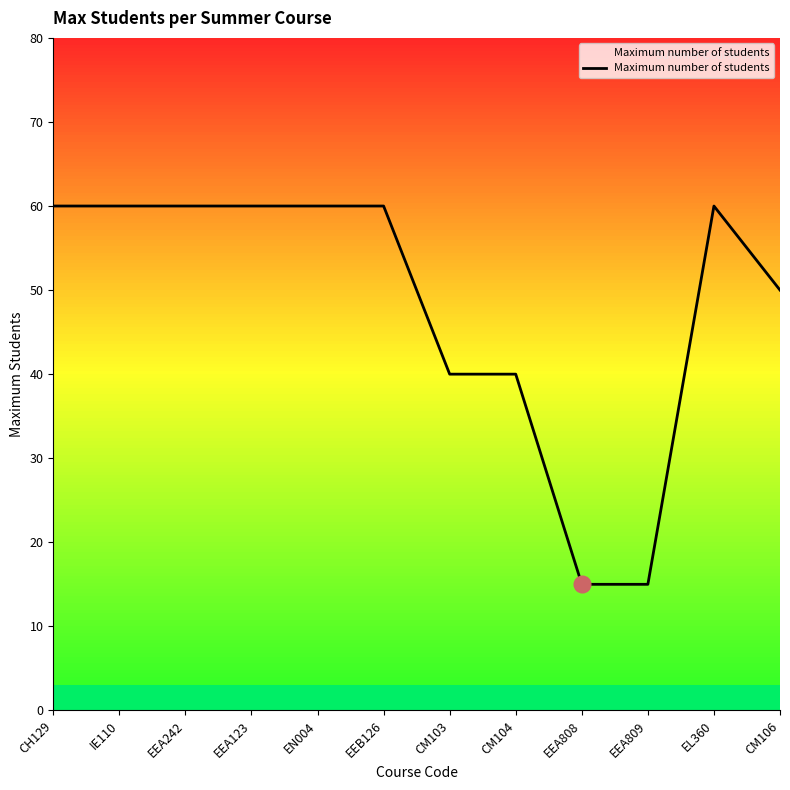

How many lines are shown in the chart?

1